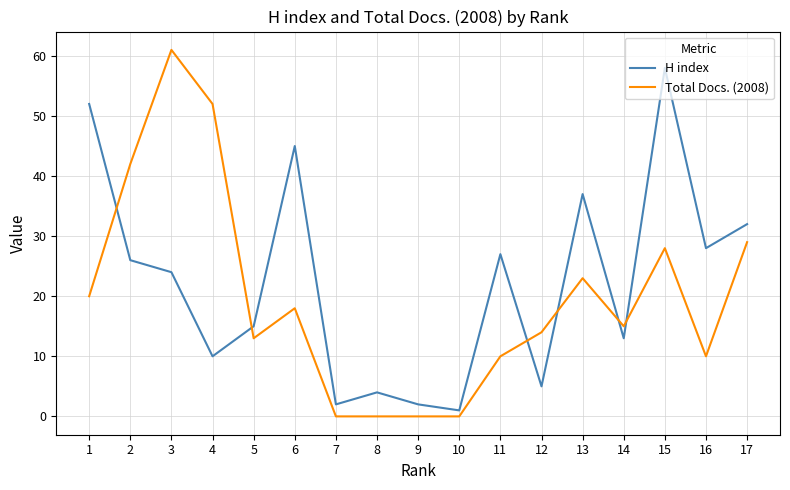

The value of H index at 13 is 37. True or false?

True